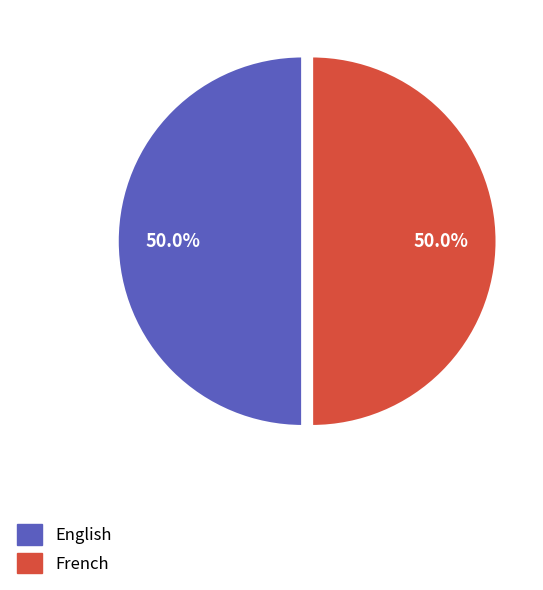

How much of the chart is everything except English?

50.0%